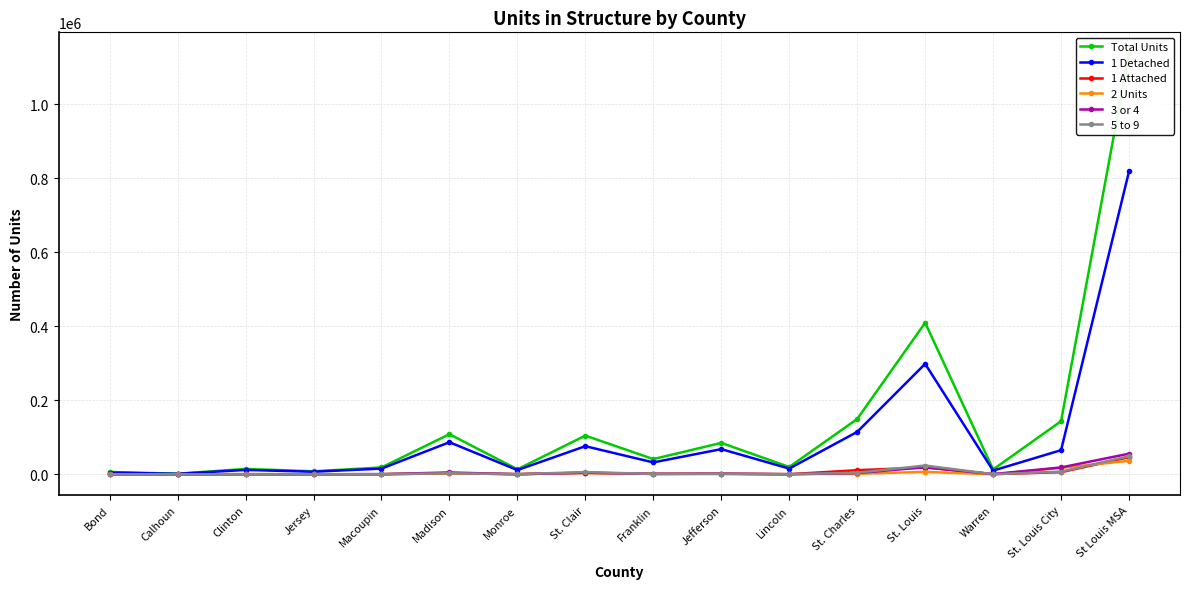

Is this an area chart (filled region under the line)?

No